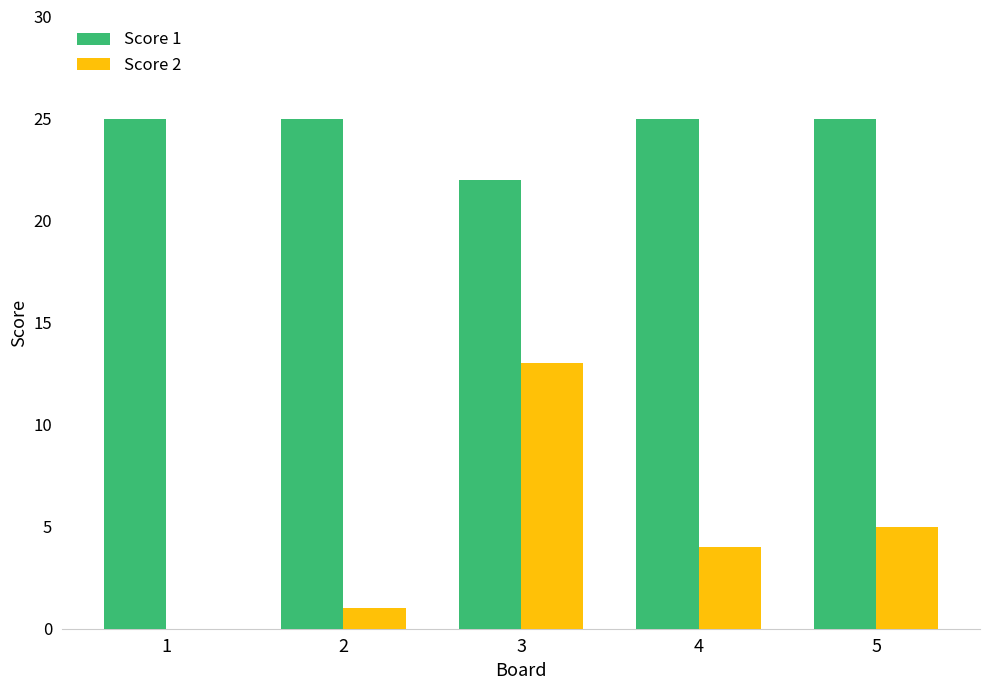

What value does the Score 2 series have at 5?

5